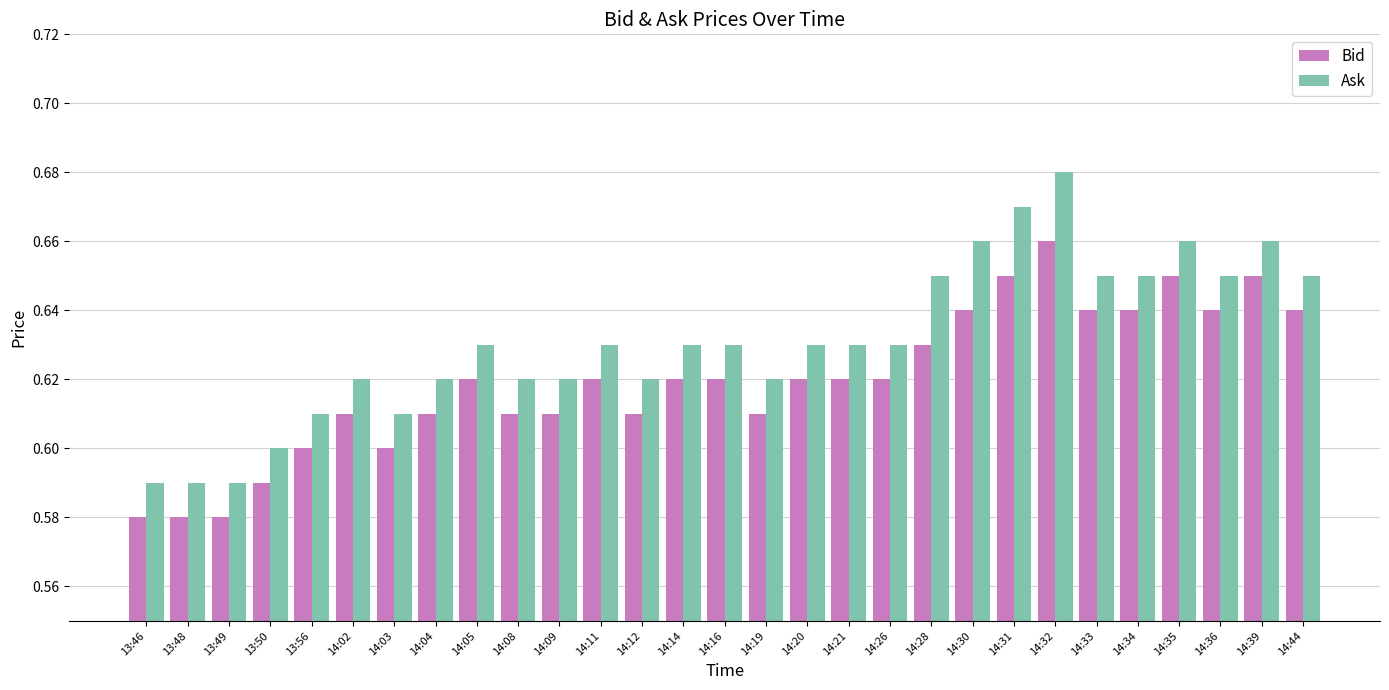

How many bars are there in each group?

2